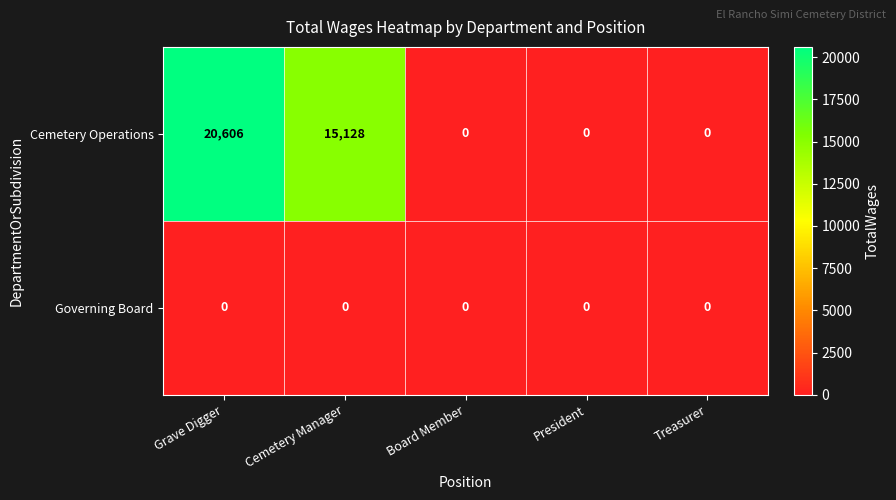

How many distinct data groups are displayed?

2